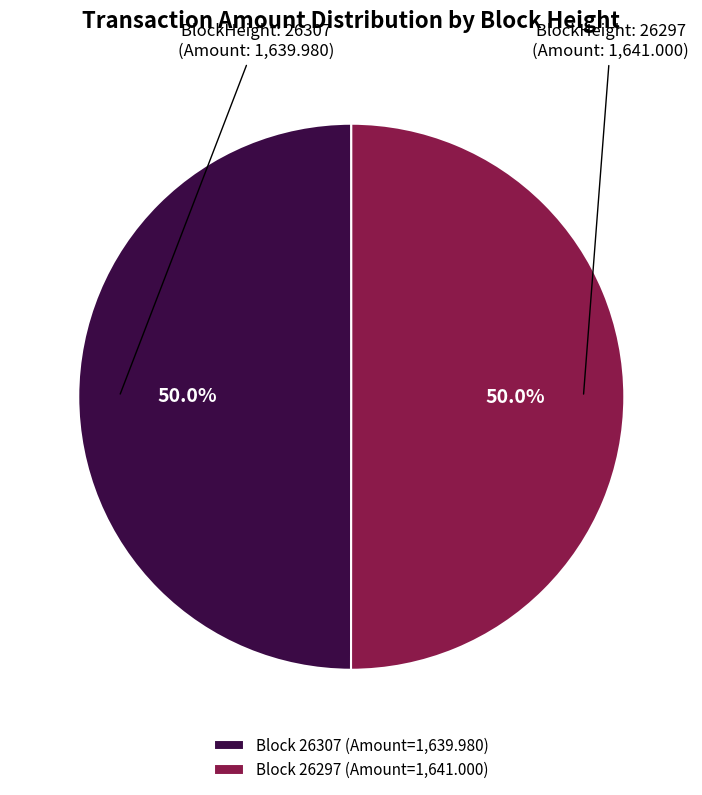

Combined, what portion of the pie is Block 26307 (Amount=1,639.980) and Block 26297 (Amount=1,641.000)?

100.0%